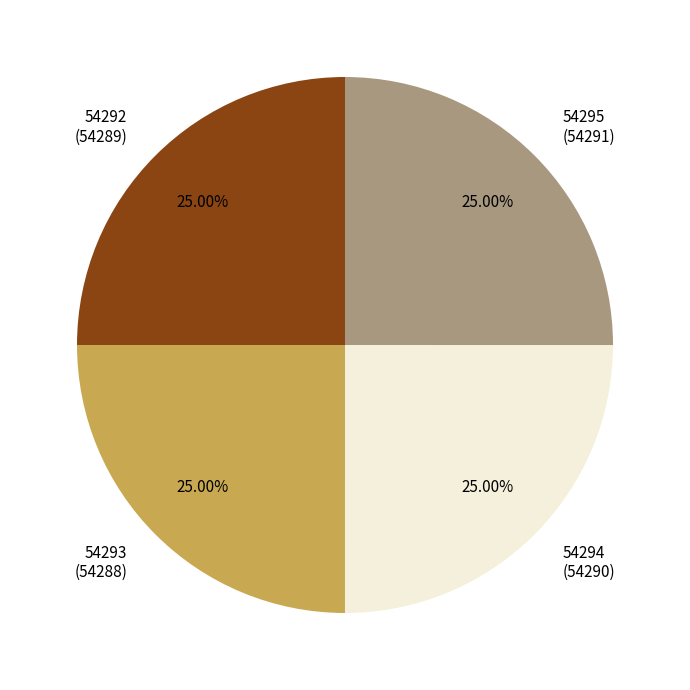

True or false: 54295 accounts for 25% of the total.

True